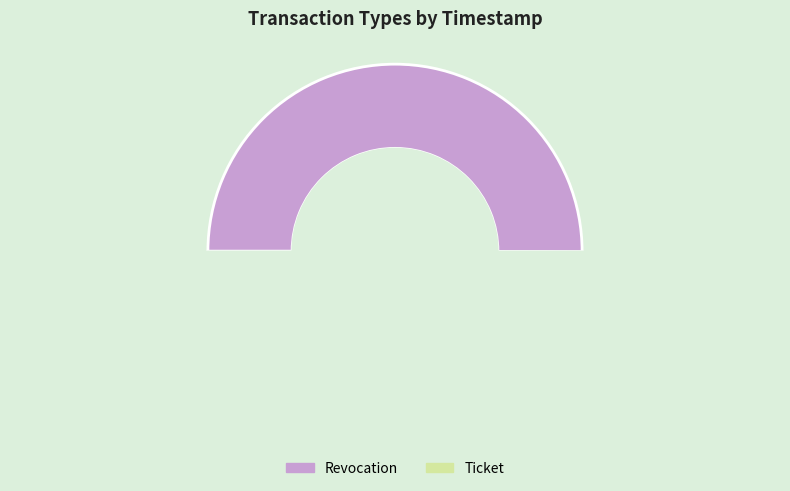

Which slice represents more than half of the pie?

Revocation